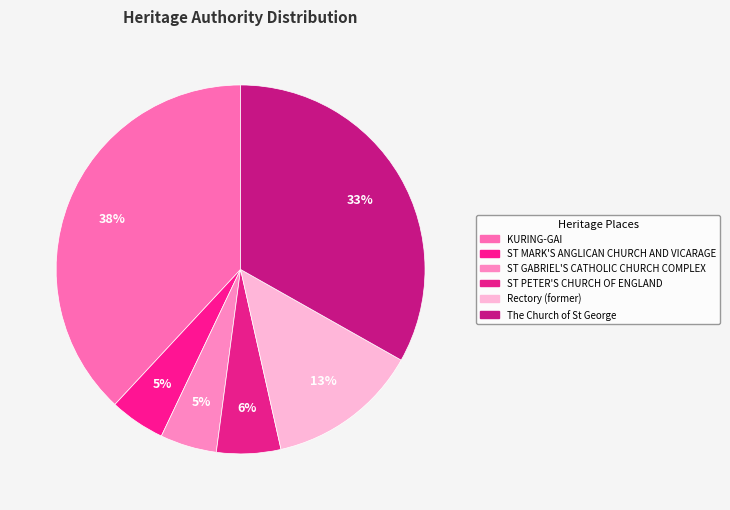

Does The Church of St George account for over 50% of the chart?

No